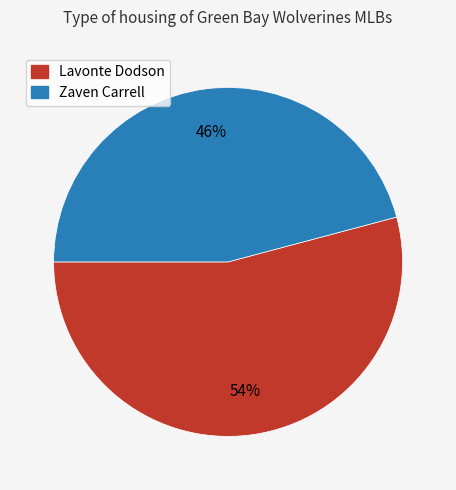

Approximately how many times larger is the value at Lavonte Dodson compared to Zaven Carrell?

1.2